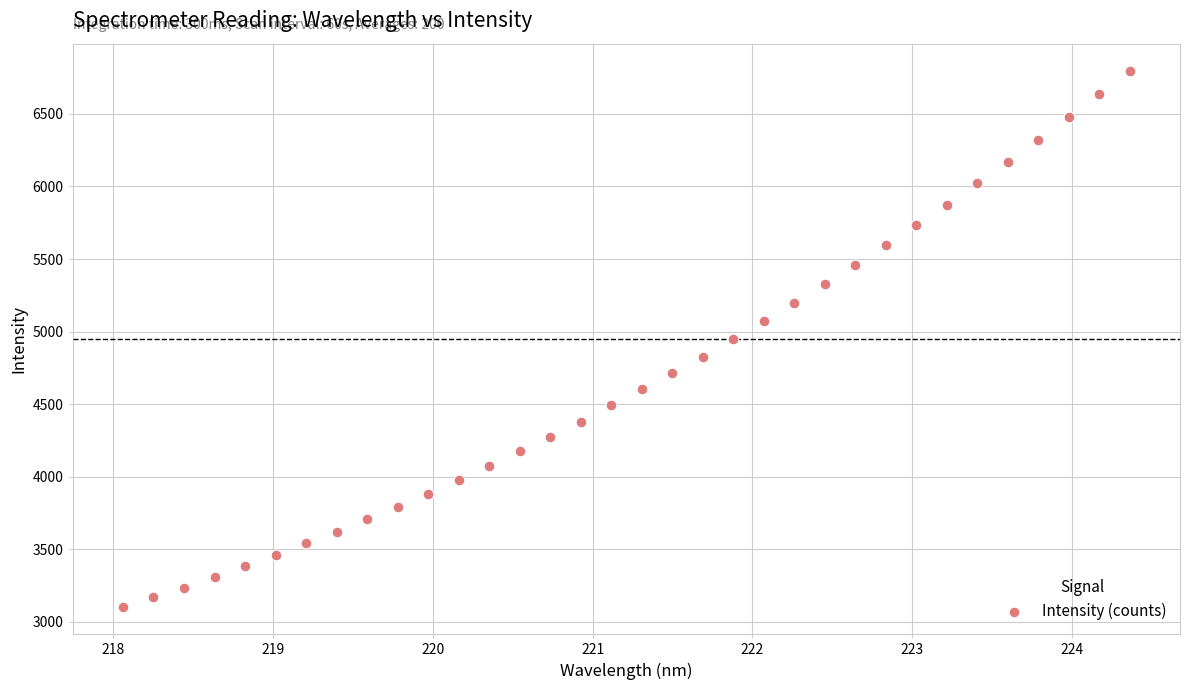

What is the range of X values (max minus min)?

6.3